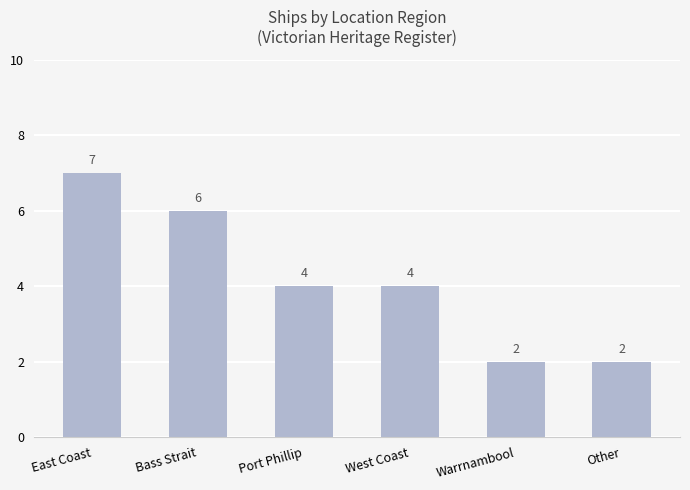

Approximately how many times larger is the value at West Coast compared to Port Phillip?

1.0